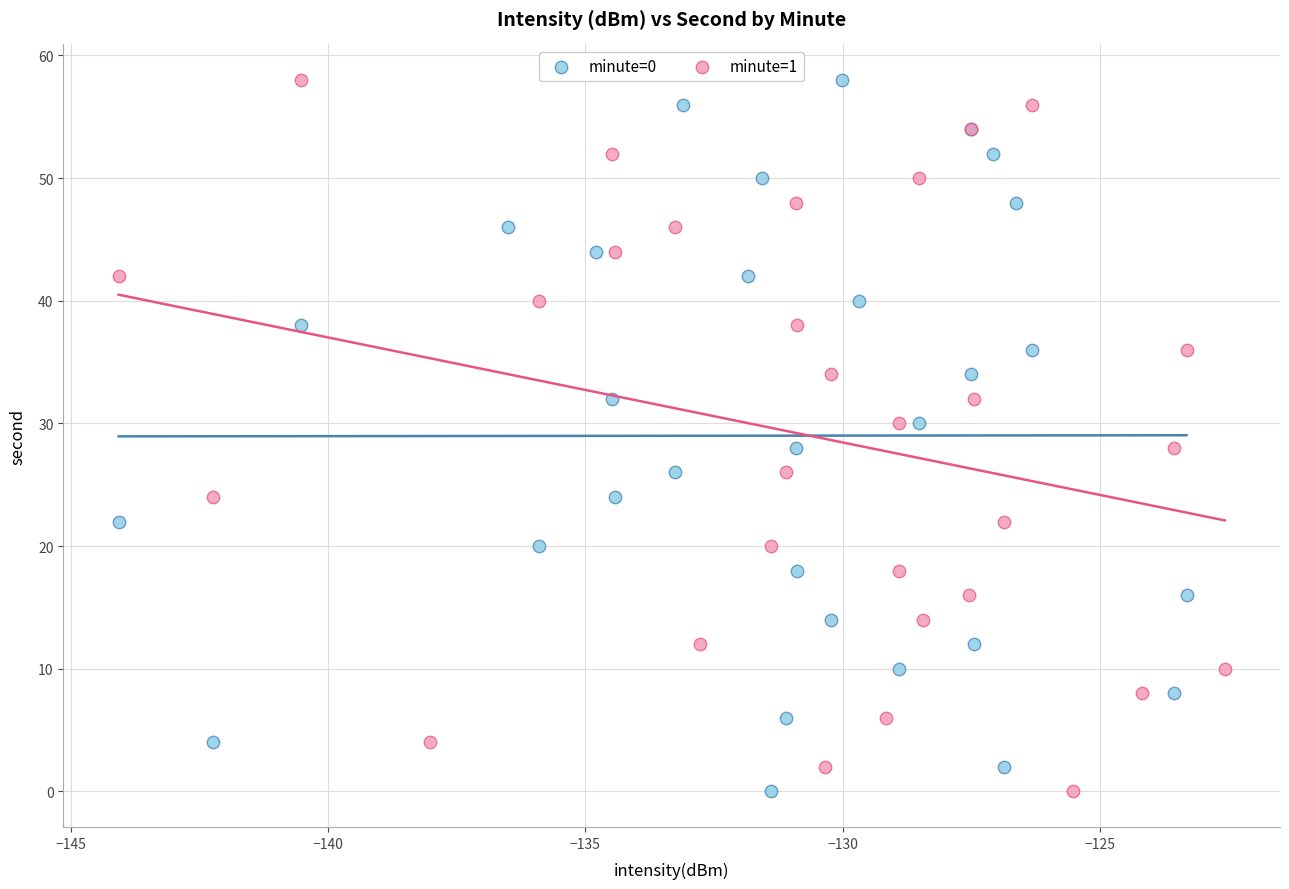

What are all the series names shown in the legend?

minute=0, minute=1